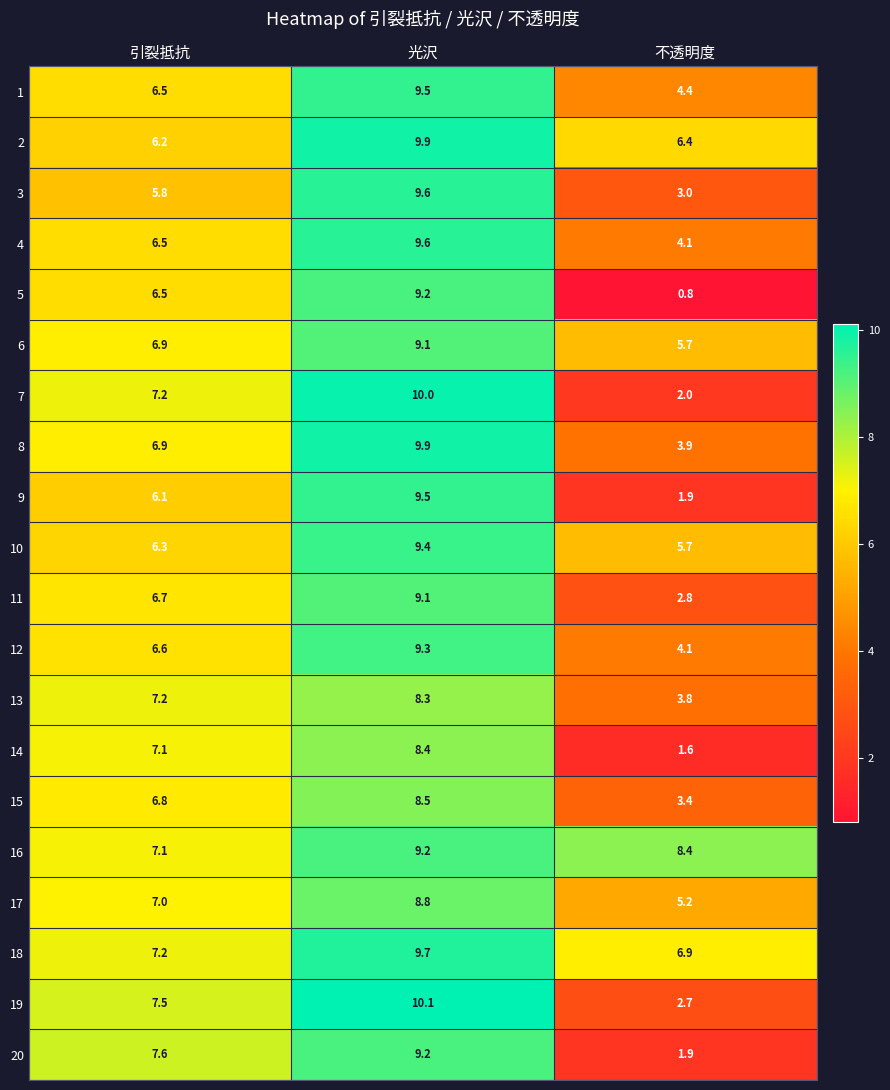

What is the difference between the maximum and minimum values in the 9 series?

7.6